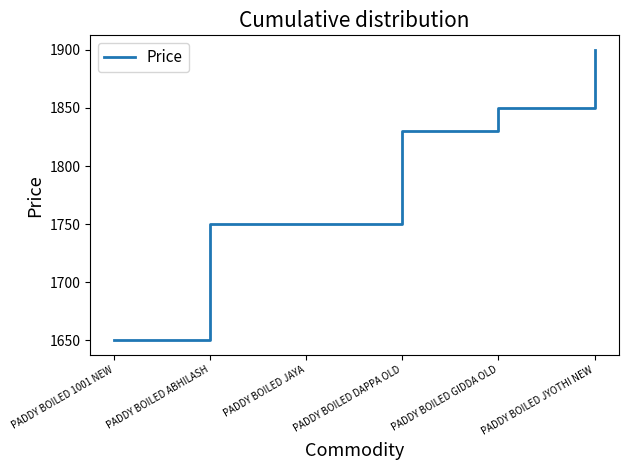

Reading left to right, what are all the values shown in this chart?

1650	1750	1750	1830	1850	1900